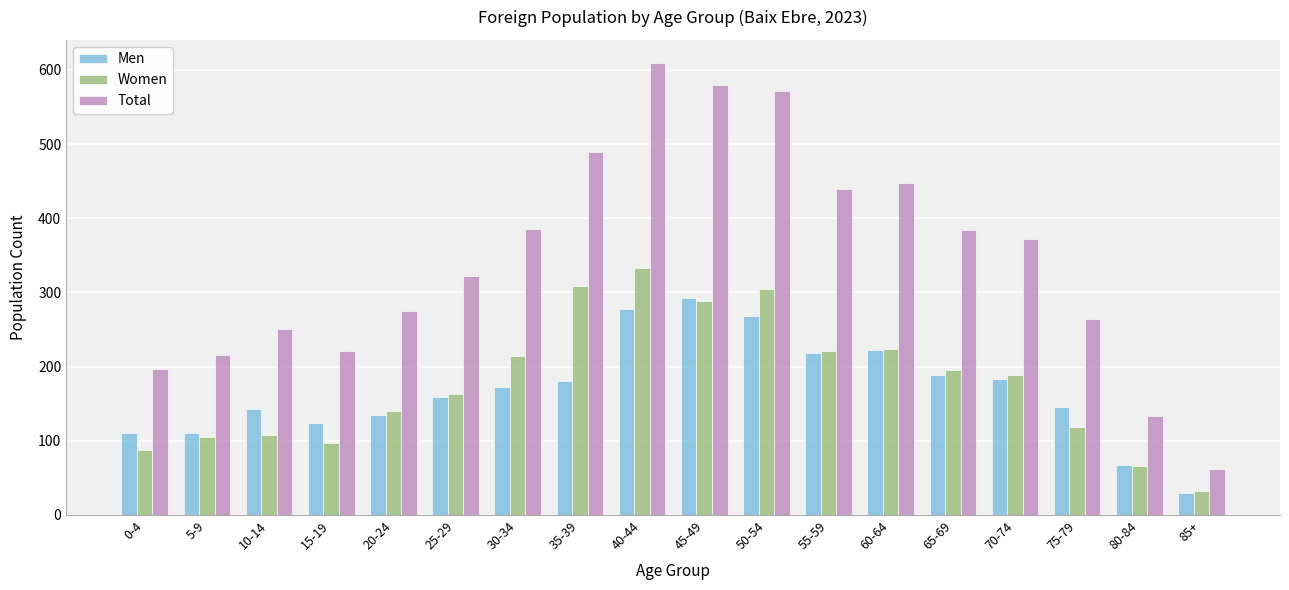

What are all the series names shown in the legend?

Men, Women, Total